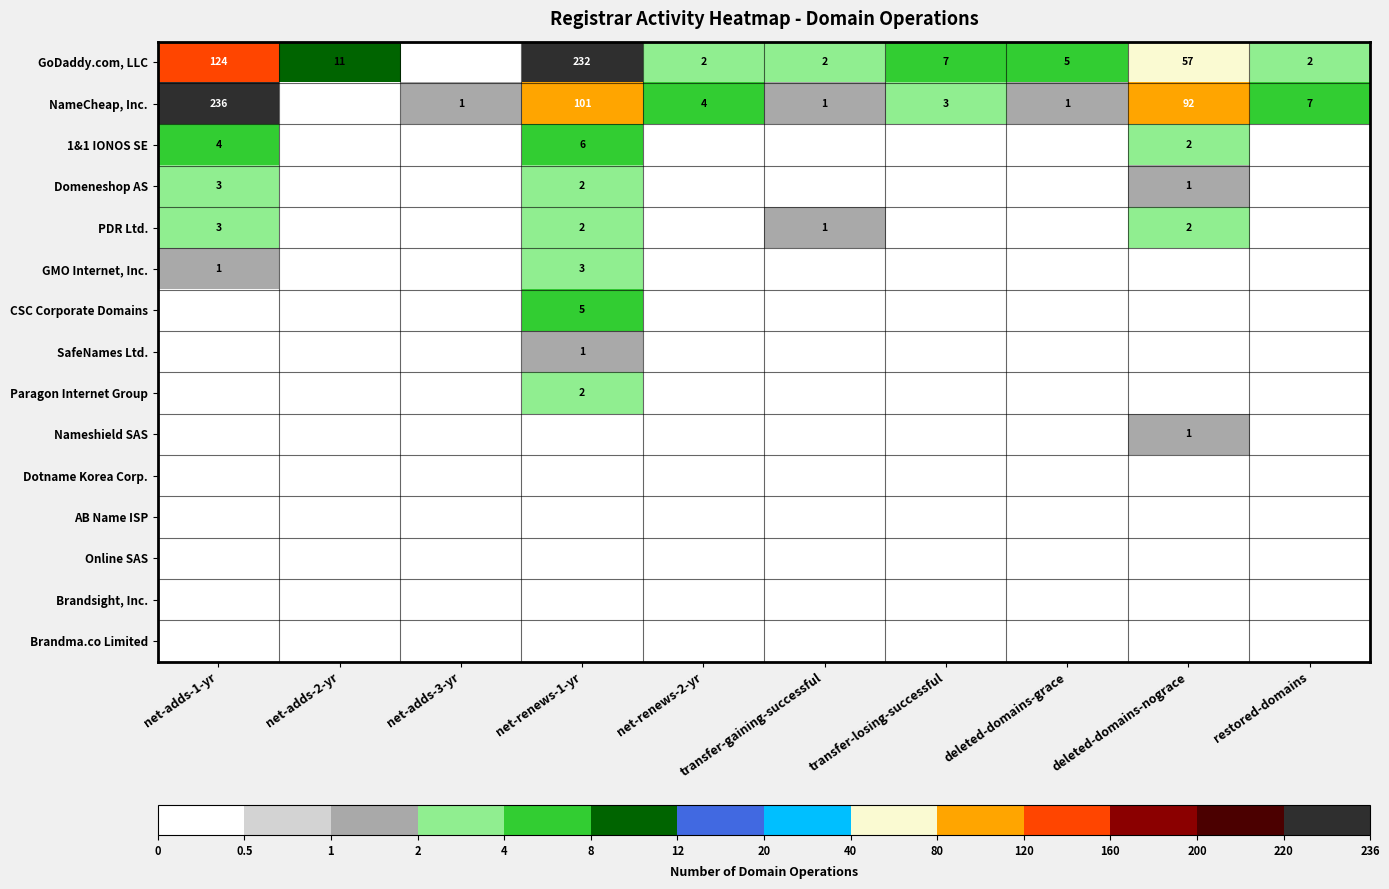

The value of GMO Internet, Inc. at net-adds-1-yr is 2. True or false?

False